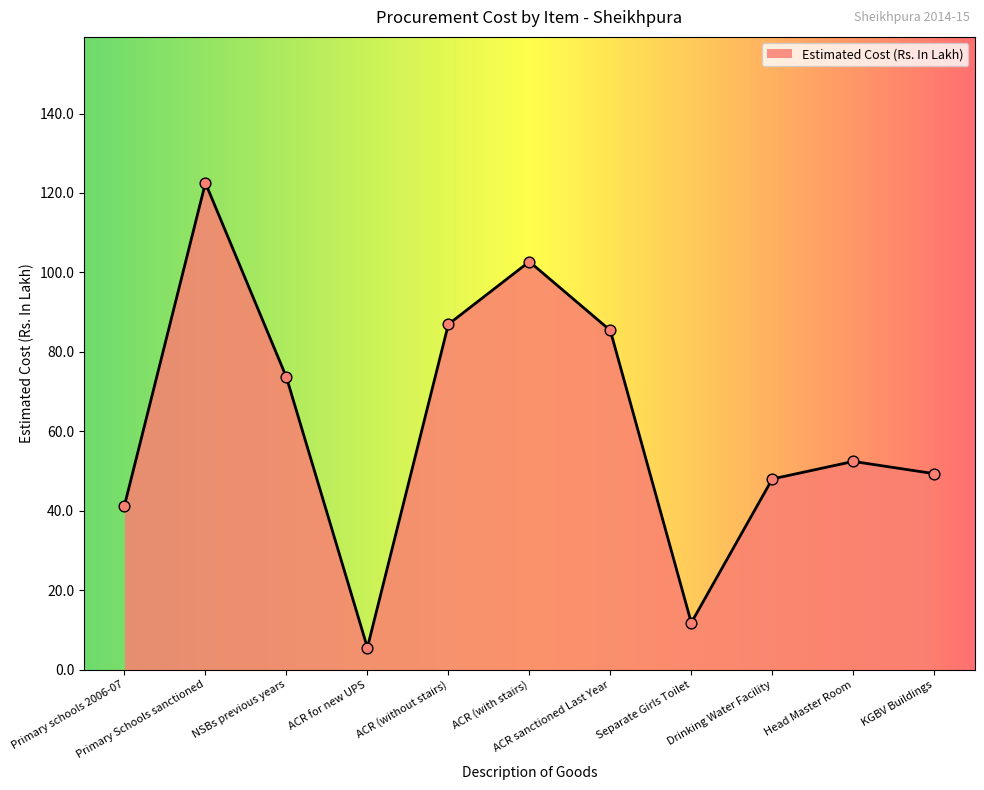

What is the change in value from Primary schools 2006-07 to Head Master Room?

+11.1